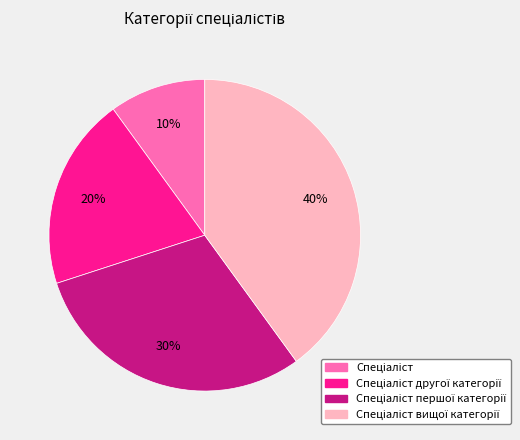

Does any single category account for the majority?

No